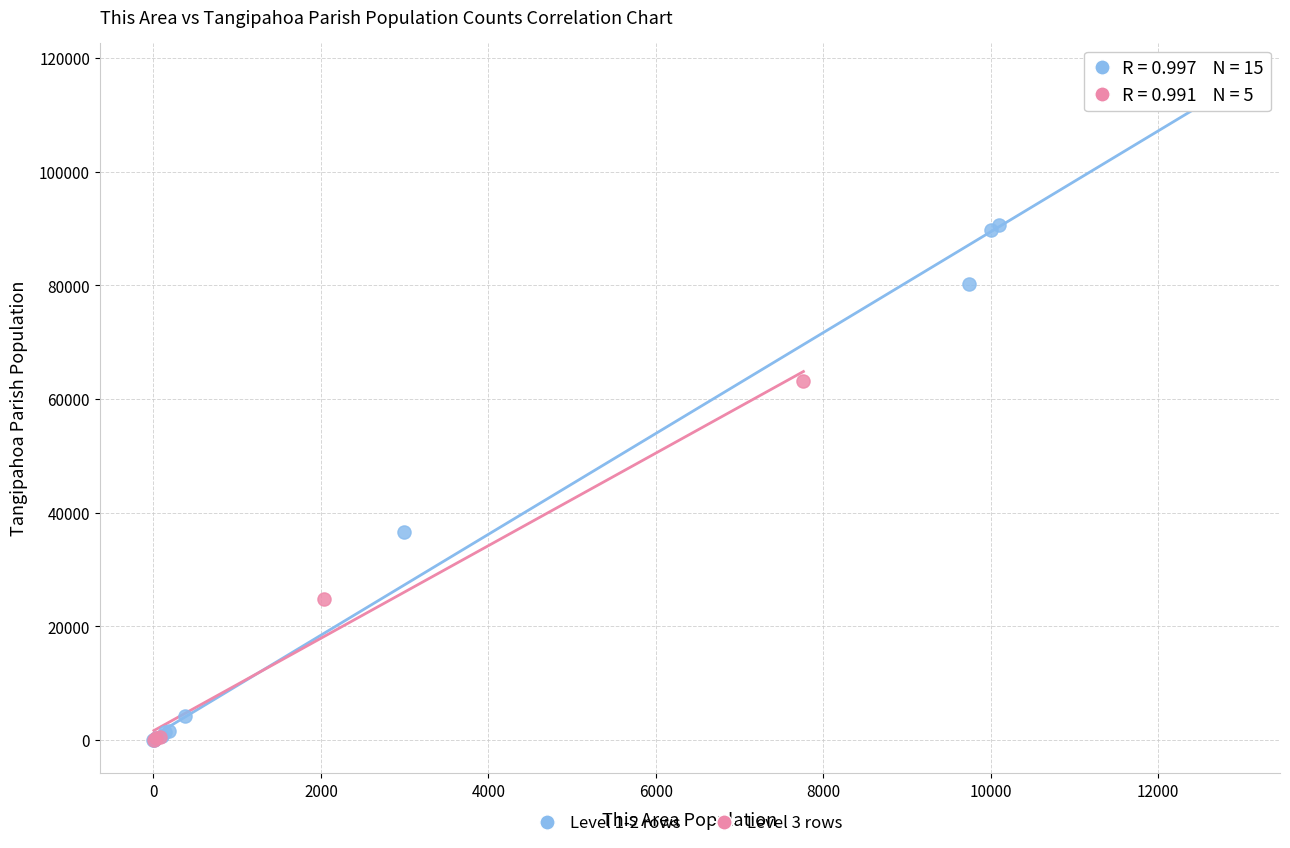

Which series reaches the maximum Y coordinate?

Level 1-2 rows